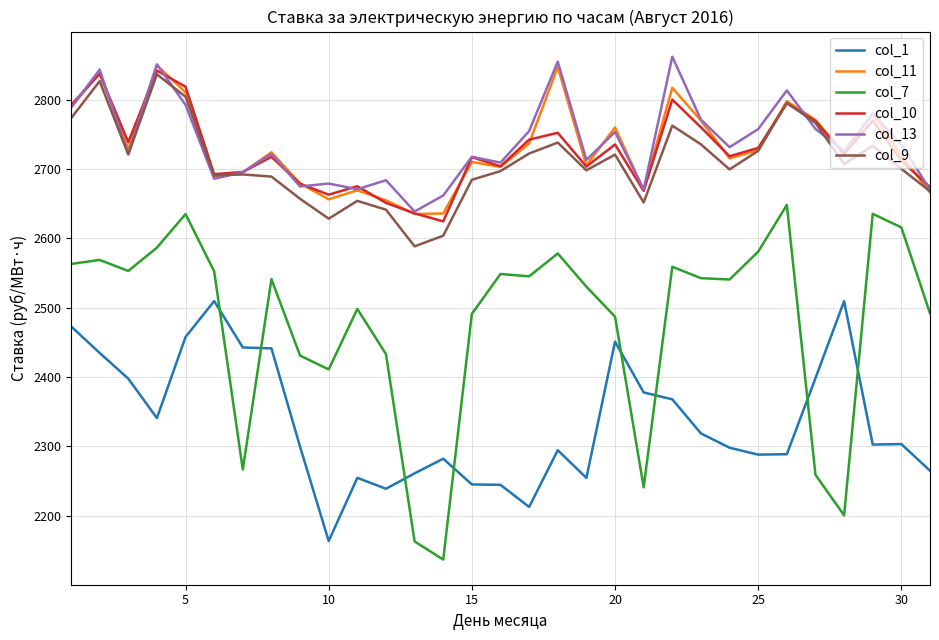

After their last crossing, which series has the higher values: col_11 or col_10?

col_10